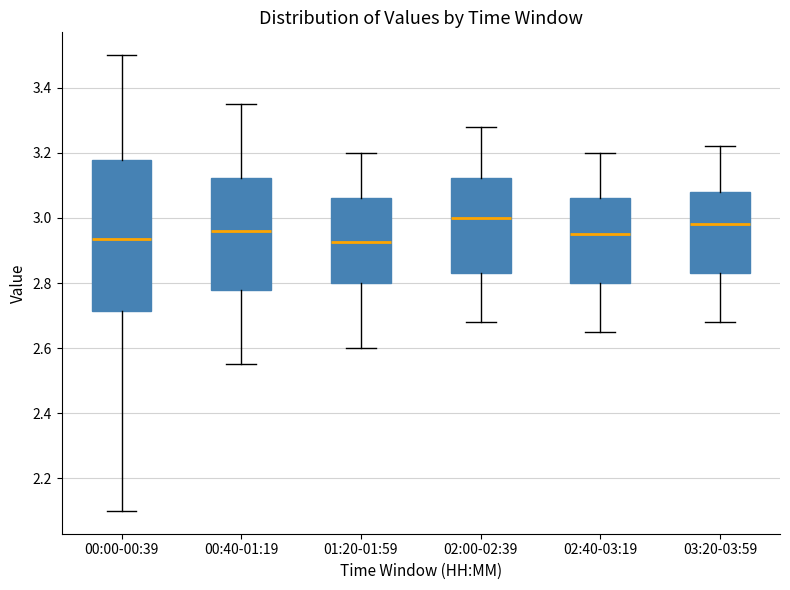

Reading left to right, transcribe this box plot: for each box, give where its median line is, the range the box spans, and where its two whiskers end, as read against the y-axis. The values are not printed on the chart, so give them approximately, as read against the axis.

00:00-00:39: median 2.94, box 2.72 to 3.18, whiskers 2.10 to 3.50
00:40-01:19: median 2.96, box 2.78 to 3.12, whiskers 2.56 to 3.36
01:20-01:59: median 2.92, box 2.80 to 3.06, whiskers 2.60 to 3.20
02:00-02:39: median 3.00, box 2.84 to 3.12, whiskers 2.68 to 3.28
02:40-03:19: median 2.96, box 2.80 to 3.06, whiskers 2.66 to 3.20
03:20-03:59: median 2.98, box 2.84 to 3.08, whiskers 2.68 to 3.22